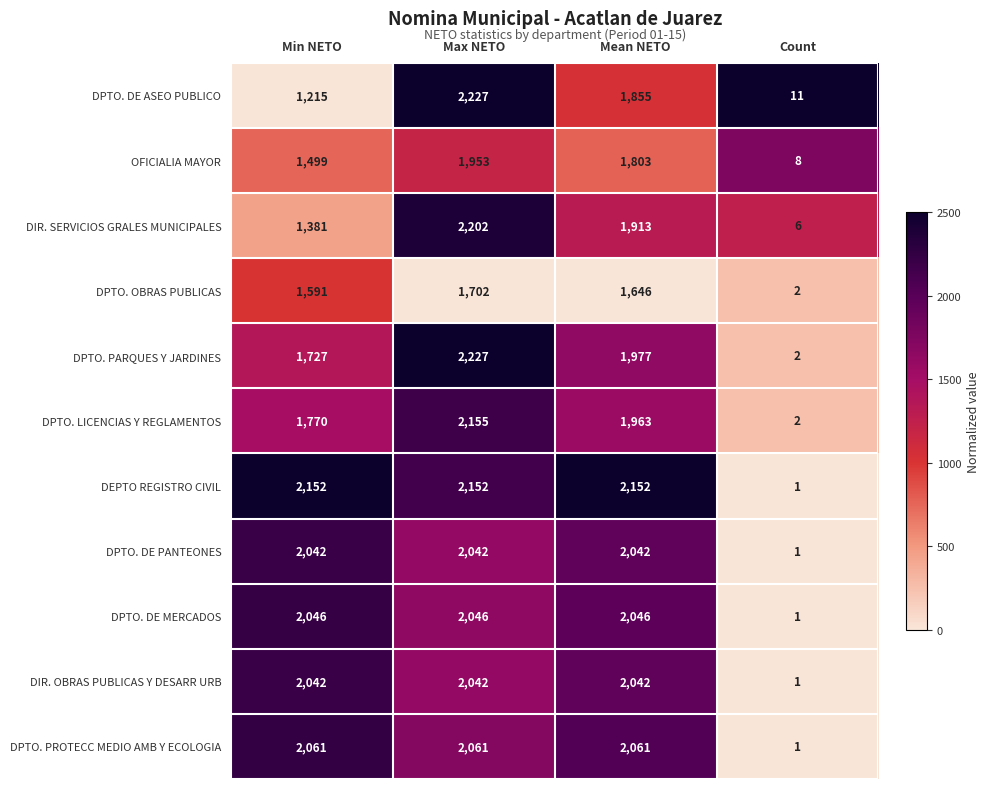

What is the difference between the second highest and minimum values in the DPTO. PROTECC MEDIO AMB Y ECOLOGIA series?

2060